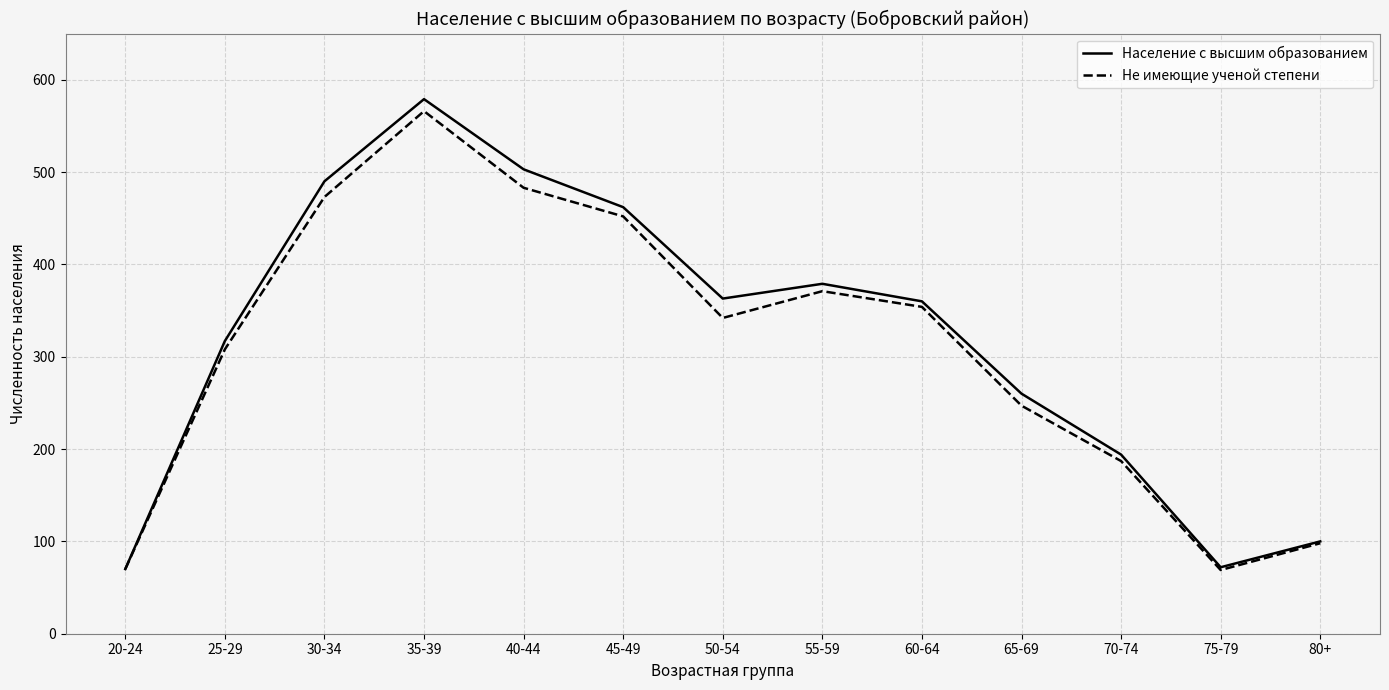

In Не имеющие ученой степени, how many points are higher than both neighbors (excluding endpoints)?

2